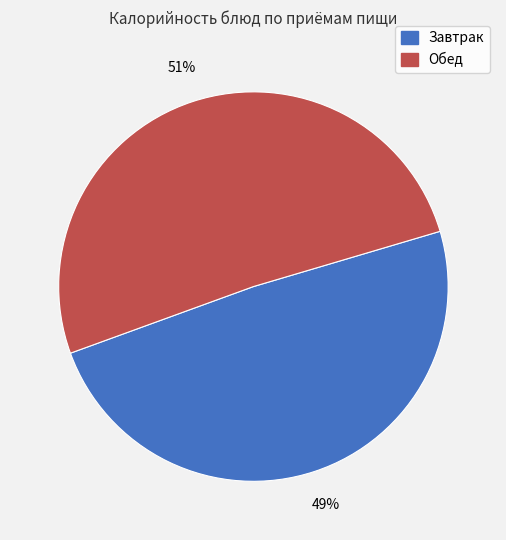

To the nearest percent, what is the average slice percentage?

50%